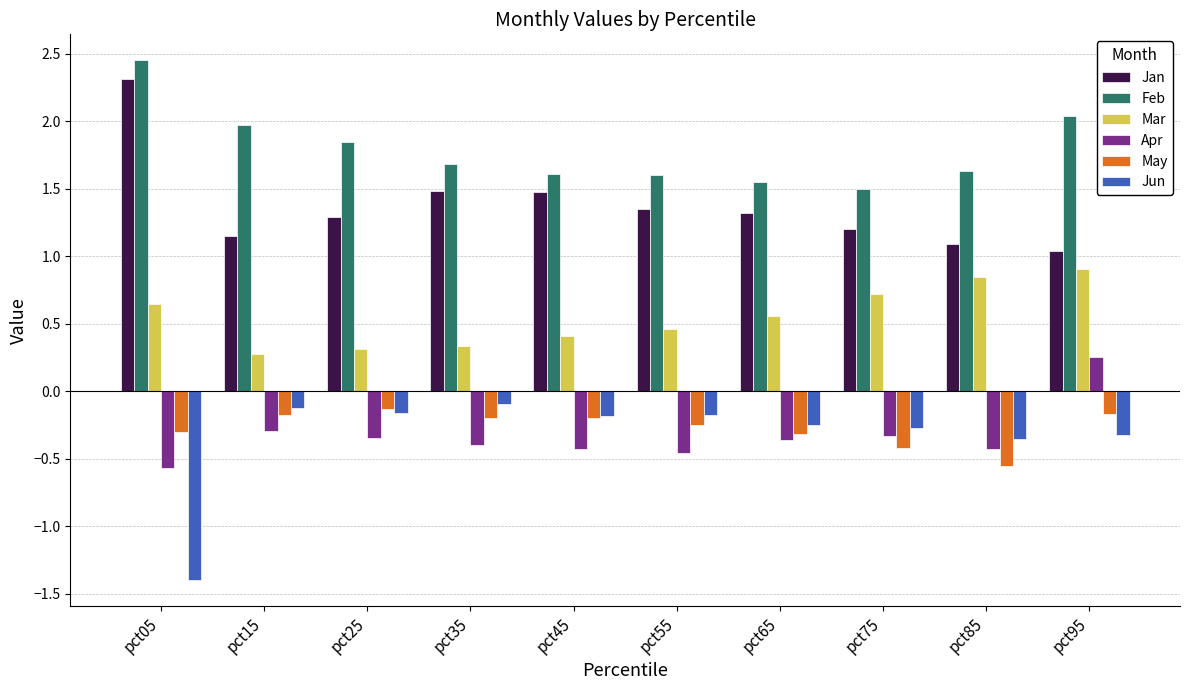

What is the sum of all May values?

-2.7